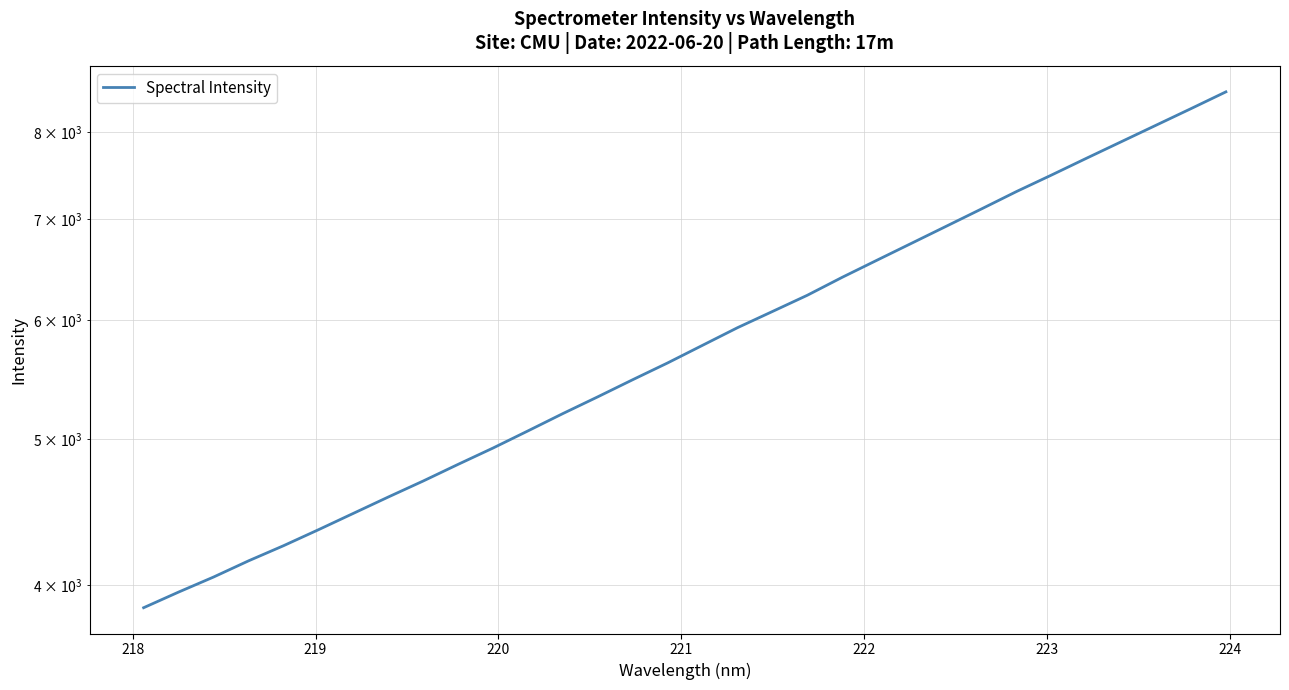

How many data points are less than 5773?

16